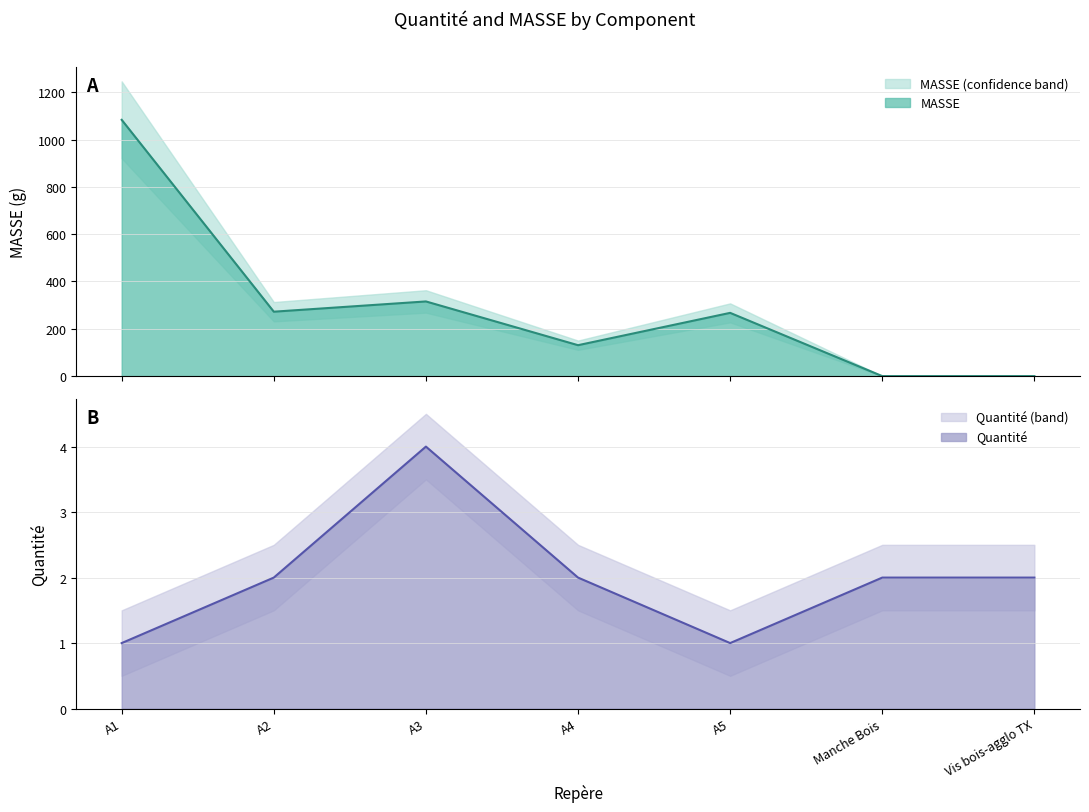

Which series has the largest total across all categories?

MASSE